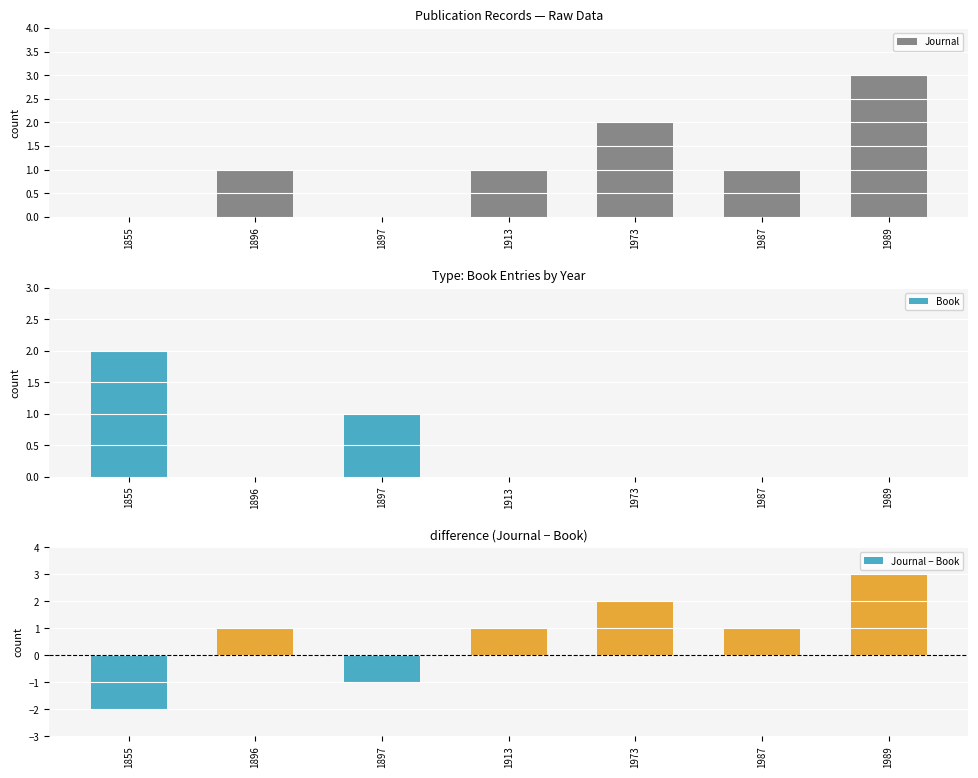

What is the sum of the Book values at 1973 and 1855?

2